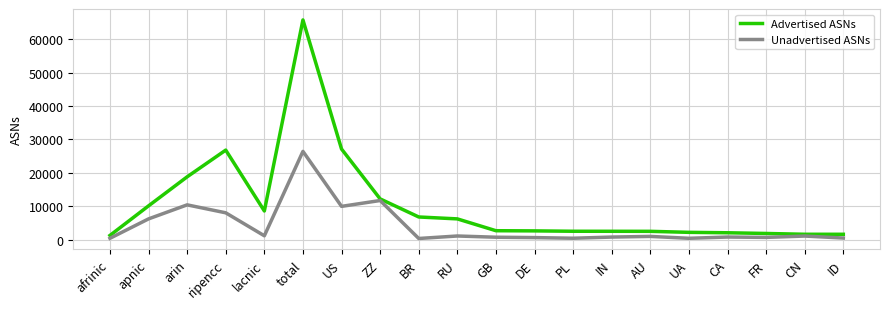

Which series has the largest total across all categories?

Advertised ASNs